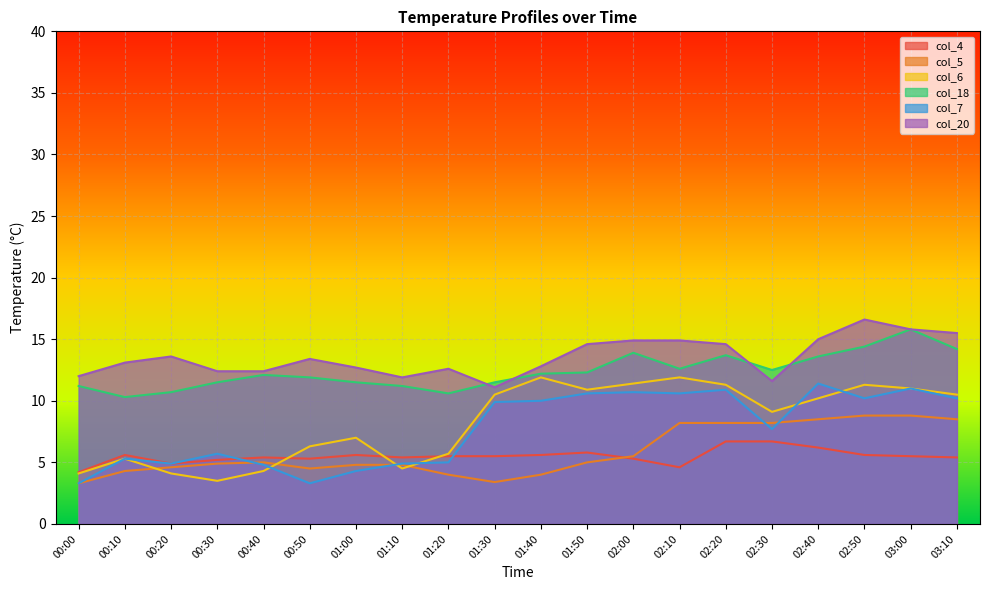

What is the average value of the col_18 series?

12.4